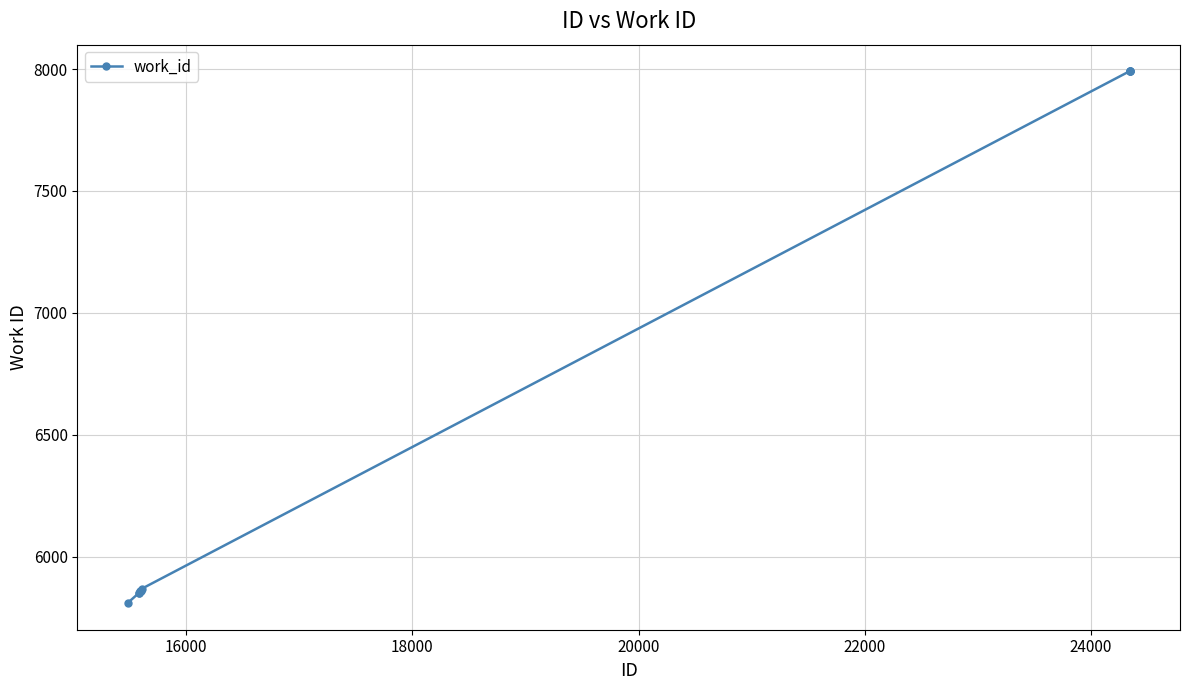

What is the difference between the second highest and minimum values?

2182